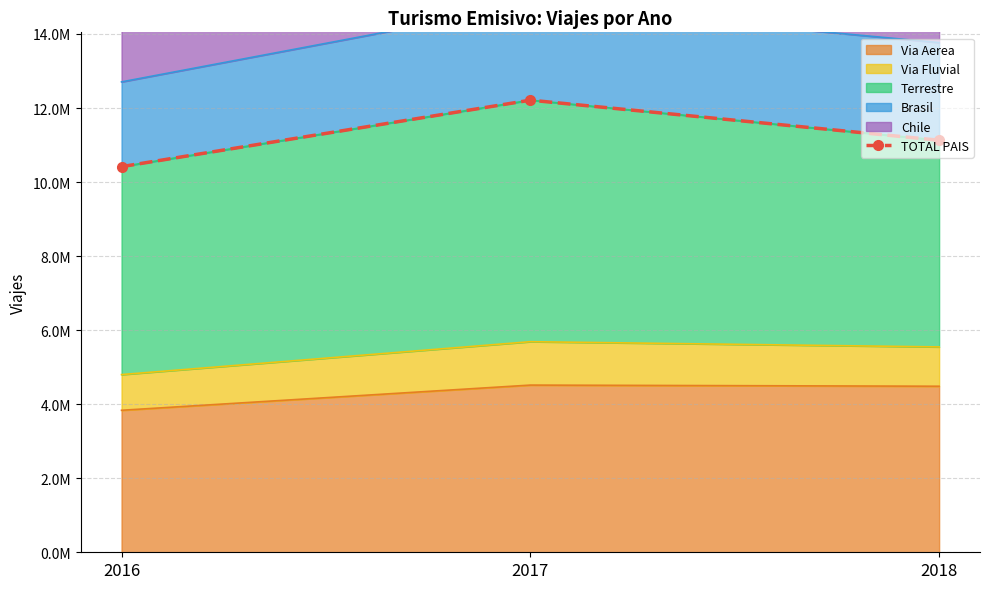

What is the change in value from 2017 to 2018?

-1082834.4